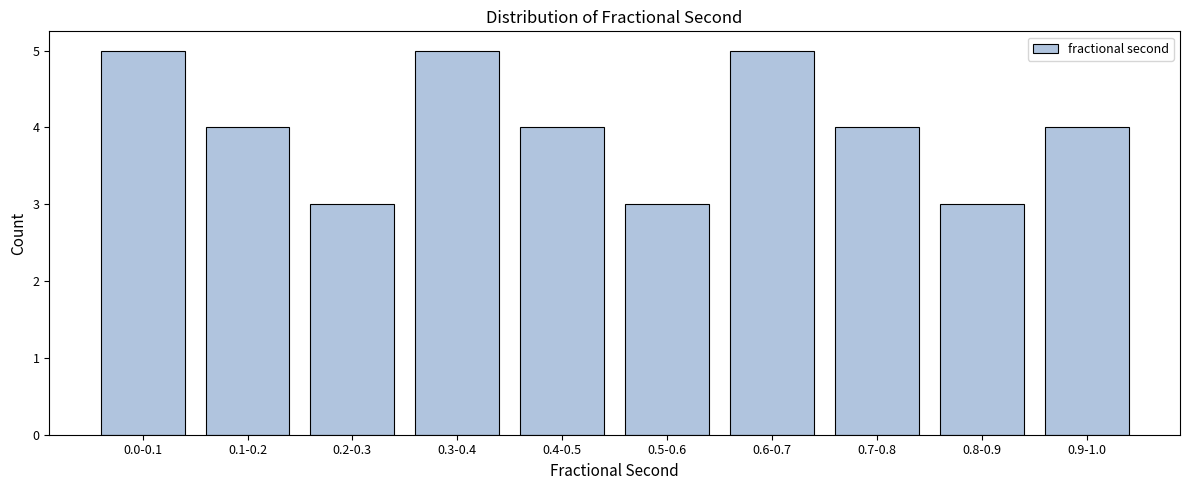

Reading right to left, transcribe all the data shown in this chart.

4	3	4	5	3	4	5	3	4	5